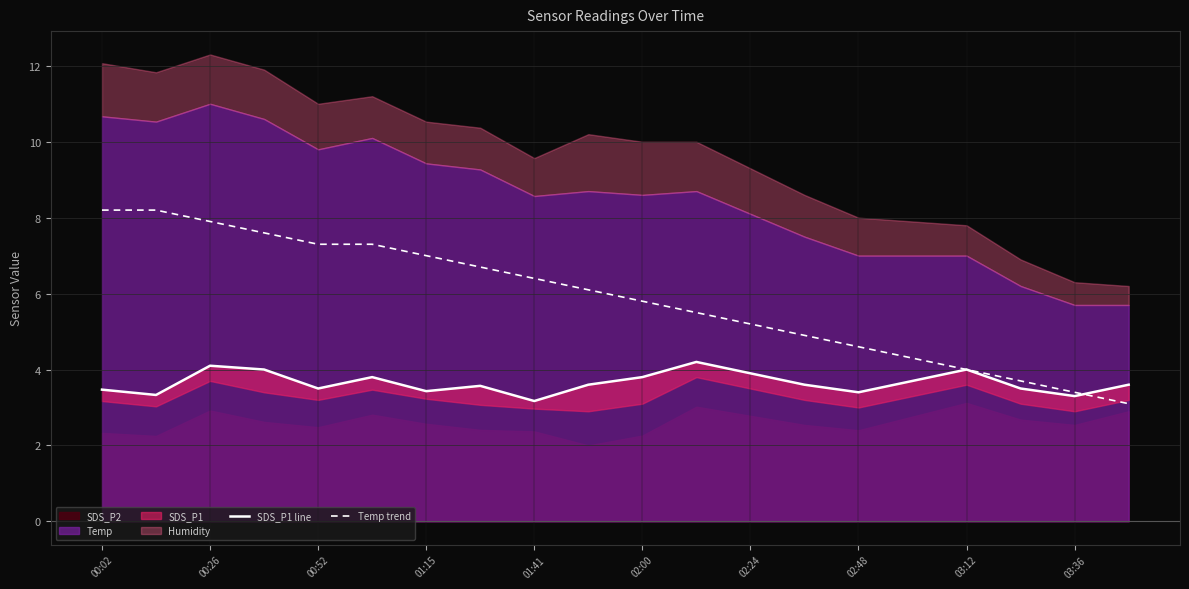

The Temp trend series shows 5.8 at 02:00. True or false?

True